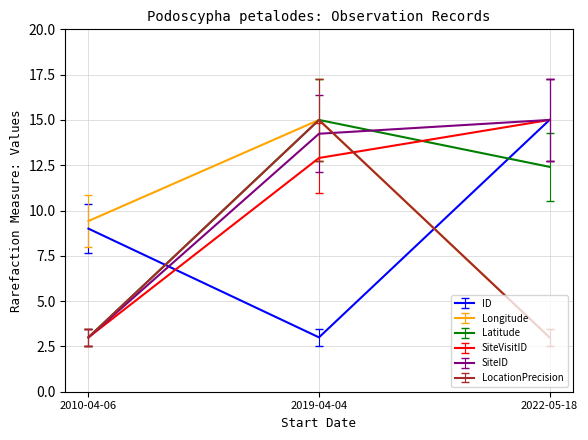

What is the spread (max minus min) of values at 2010-04-06?

6.4